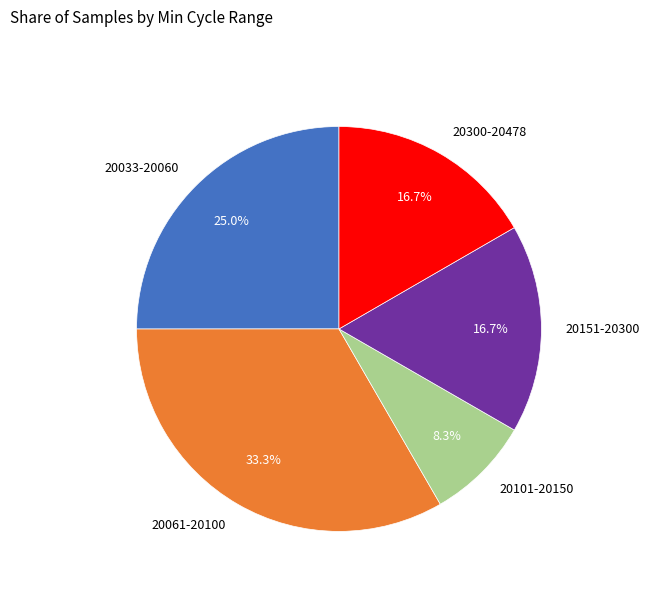

What percentage is NOT represented by 20151-20300?

83.3%